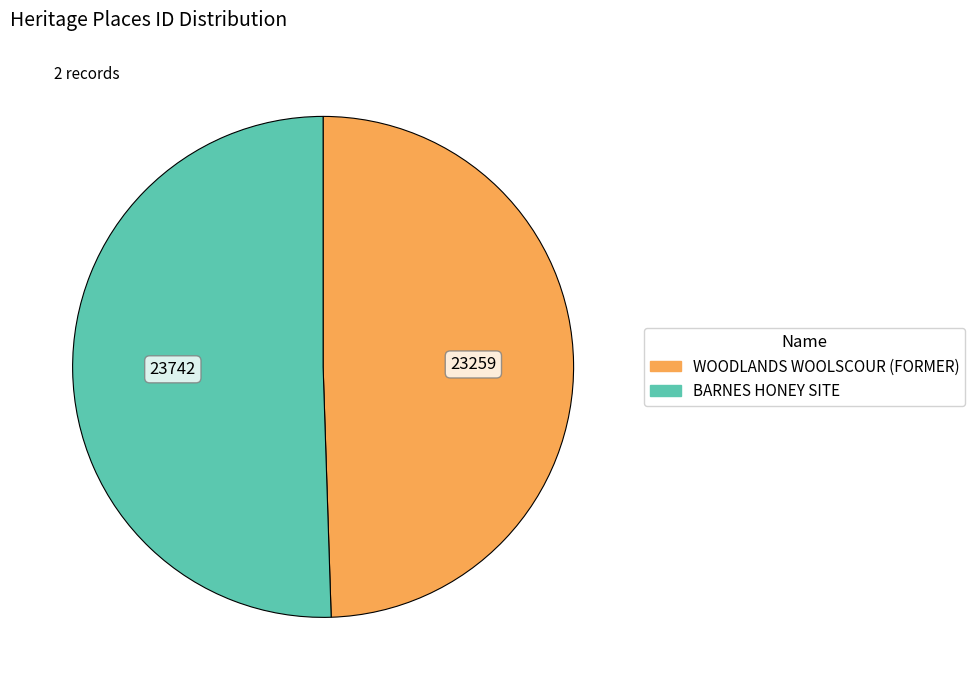

Rank the categories by value from lowest to highest.

WOODLANDS WOOLSCOUR (FORMER), BARNES HONEY SITE